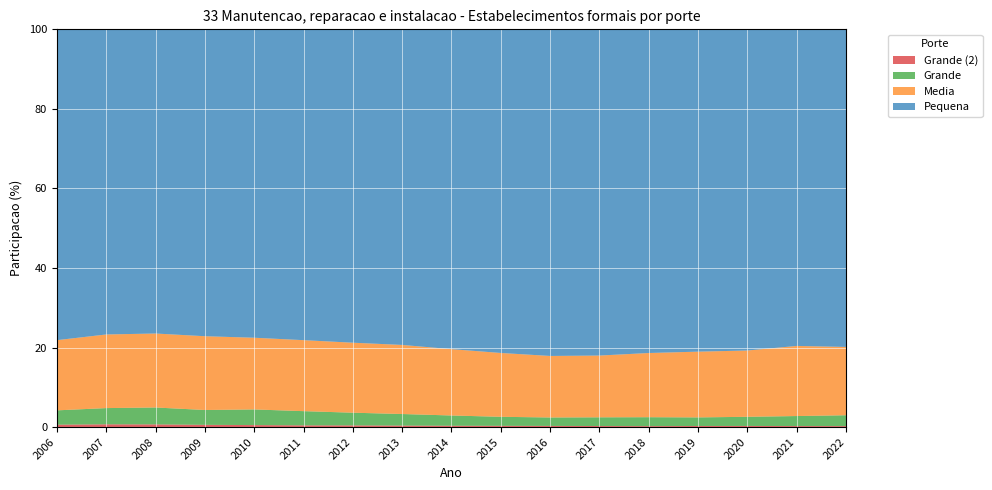

Reading right to left, what are all the values shown in this chart?

Pequena: 2022=79.8	2021=79.6	2020=80.8	2019=81.0	2018=81.4	2017=82.0	2016=82.1	2015=81.4	2014=80.4	2013=79.3	2012=78.8	2011=78.2	2010=77.5	2009=77.2	2008=76.5	2007=76.7	2006=78.2
Media: 2022=17.2	2021=17.6	2020=16.7	2019=16.5	2018=16.1	2017=15.5	2016=15.5	2015=16.1	2014=16.7	2013=17.4	2012=17.6	2011=17.9	2010=18.0	2009=18.6	2008=18.6	2007=18.5	2006=17.6
Grande: 2022=2.7	2021=2.5	2020=2.3	2019=2.2	2018=2.2	2017=2.2	2016=2.1	2015=2.3	2014=2.6	2013=2.9	2012=3.2	2011=3.6	2010=3.9	2009=3.7	2008=4.2	2007=4.1	2006=3.6
Grande2: 2022=0.2	2021=0.2	2020=0.3	2019=0.3	2018=0.2	2017=0.3	2016=0.3	2015=0.3	2014=0.3	2013=0.4	2012=0.4	2011=0.4	2010=0.5	2009=0.6	2008=0.7	2007=0.7	2006=0.6